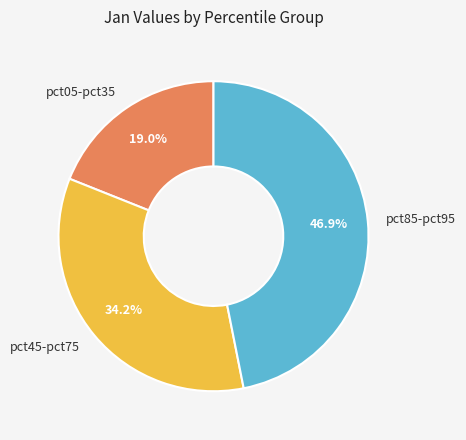

Is the sum of pct85-pct95 and pct45-pct75 greater than half?

Yes